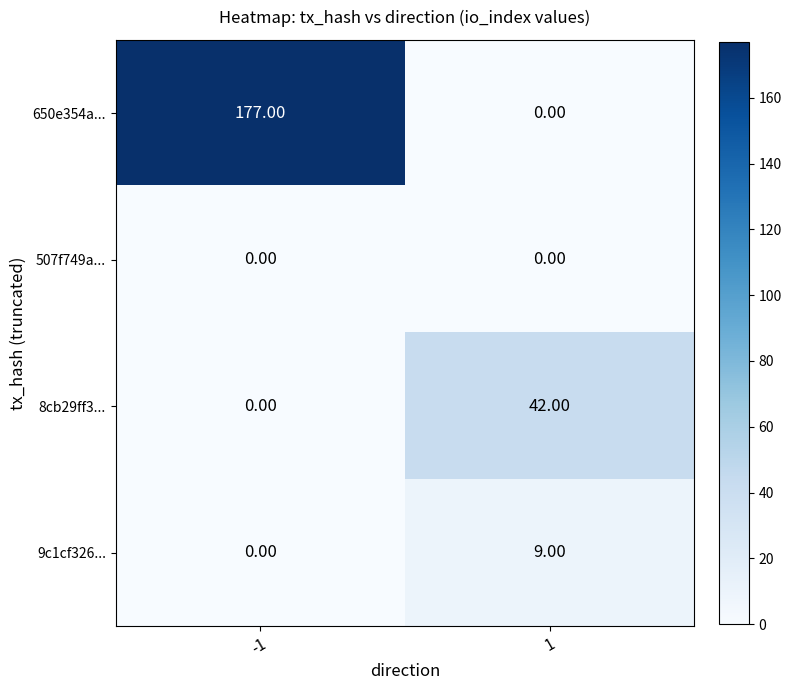

At how many categories does at least one series exceed 32?

2